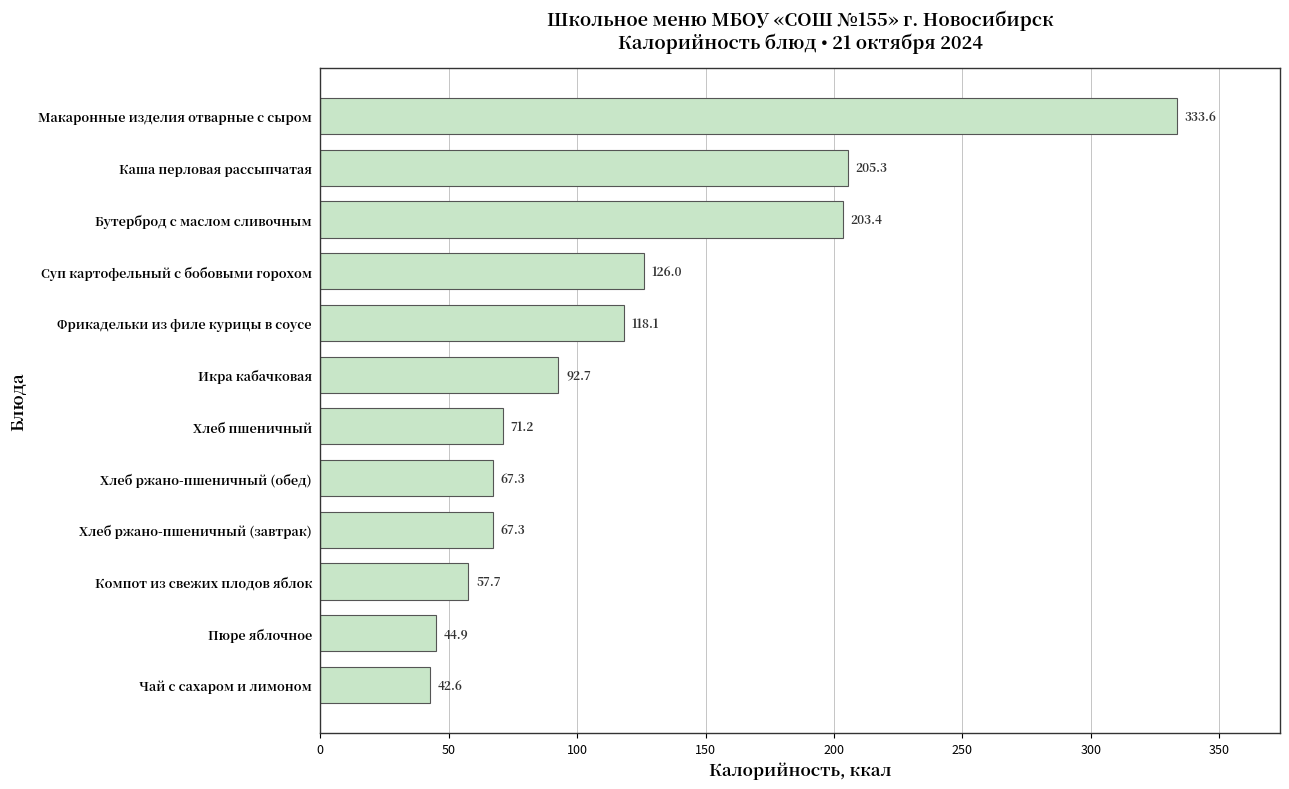

What is the difference between the maximum and minimum values?

291.0